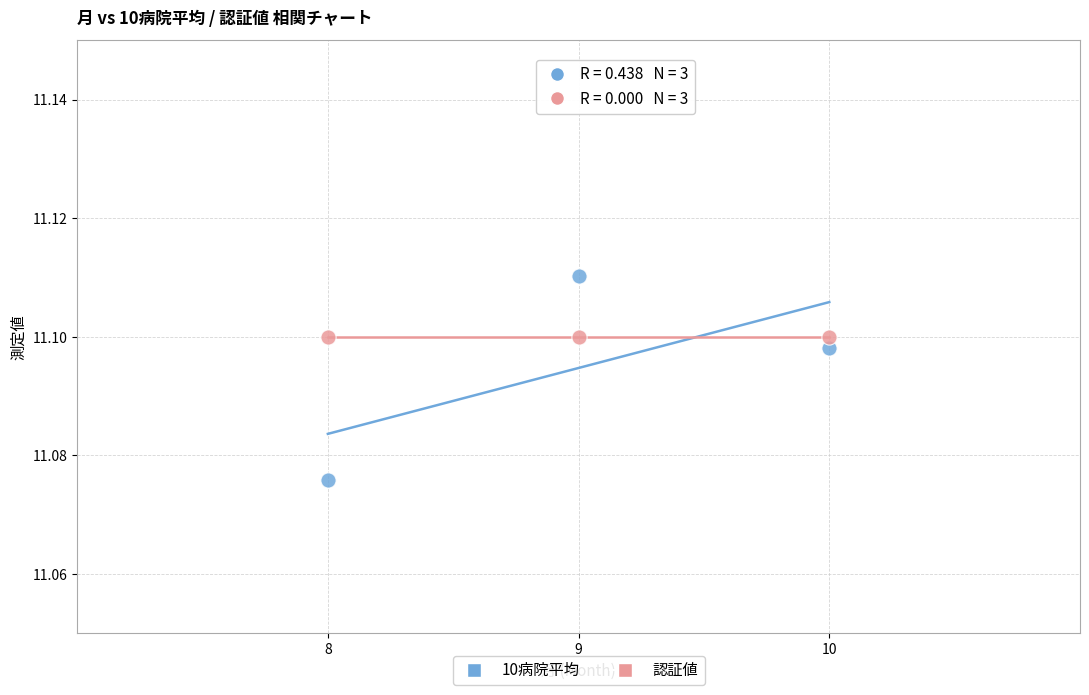

Which series contains the highest Y value?

10病院平均